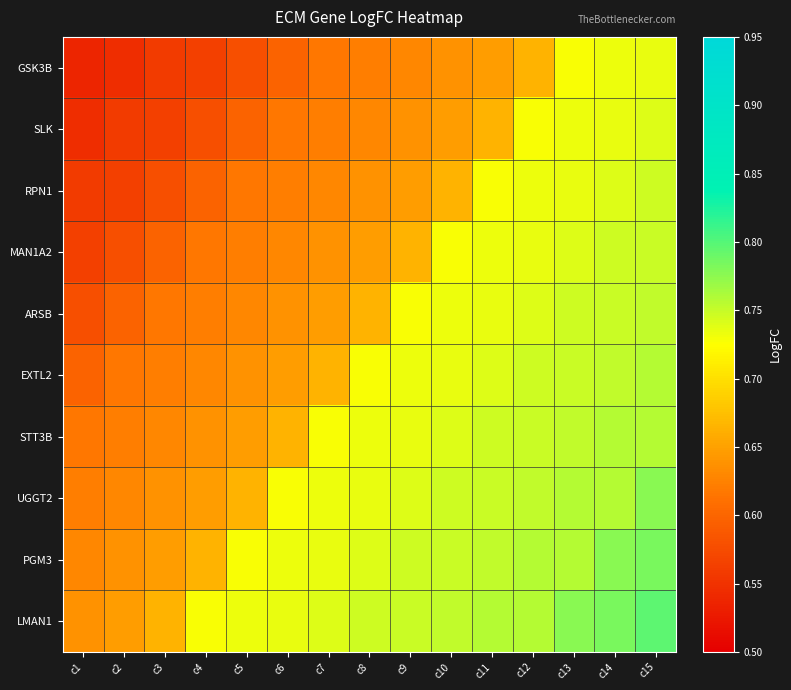

Rank the series by their maximum value, from highest to lowest.

LMAN1, PGM3, UGGT2, STT3B, EXTL2, ARSB, MAN1A2, RPN1, SLK, GSK3B